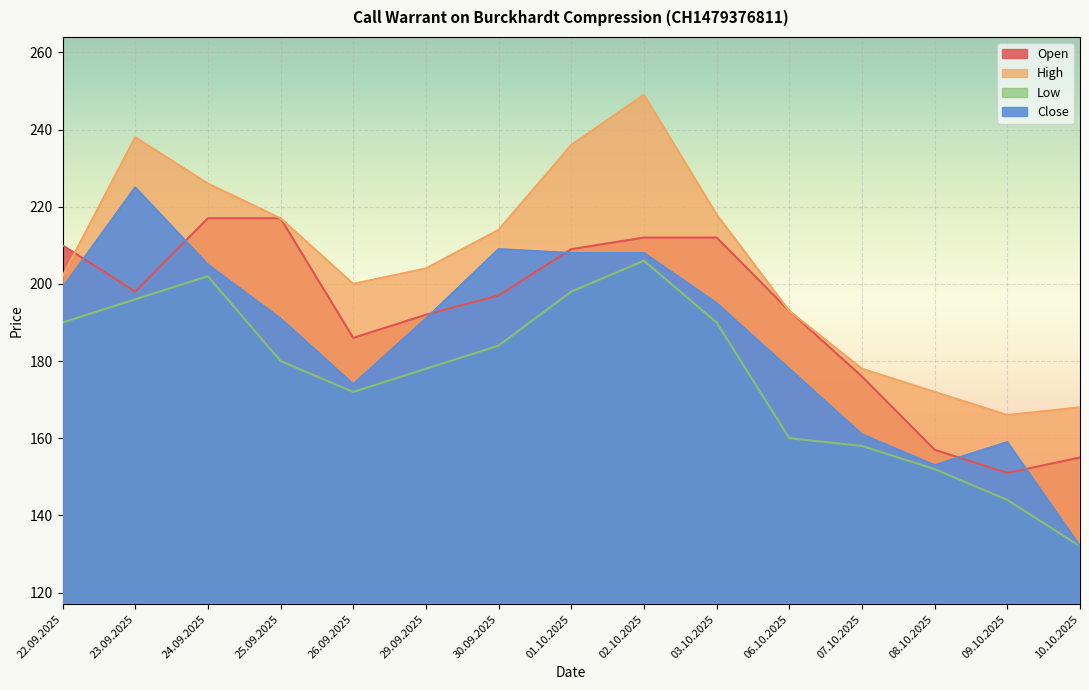

What is the maximum value for High?

249